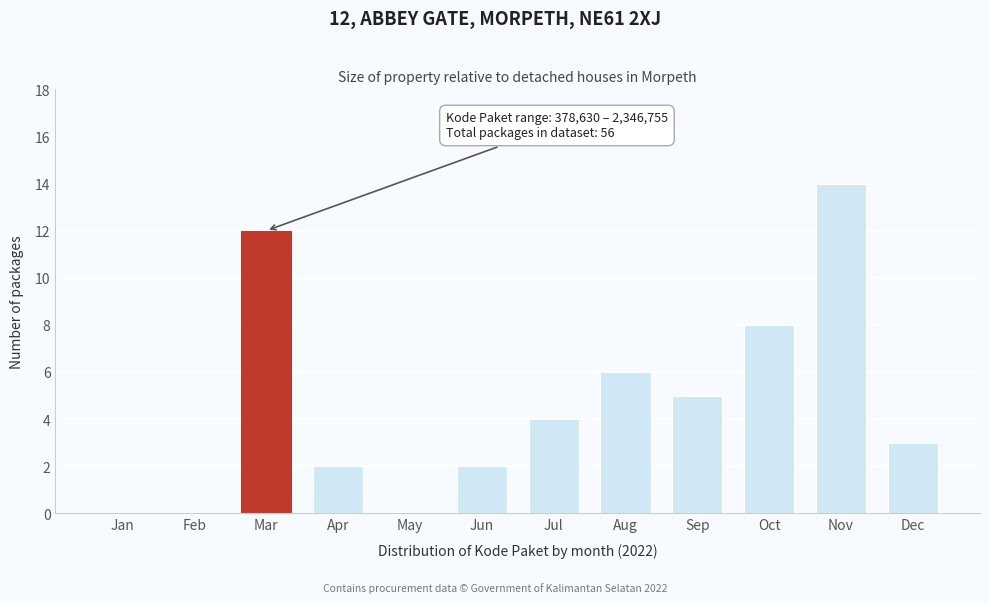

Reading left to right, list all the values displayed in this chart.

Jan=0	Feb=0	Mar=12	Apr=2	May=0	Jun=2	Jul=4	Aug=6	Sep=5	Oct=8	Nov=14	Dec=3